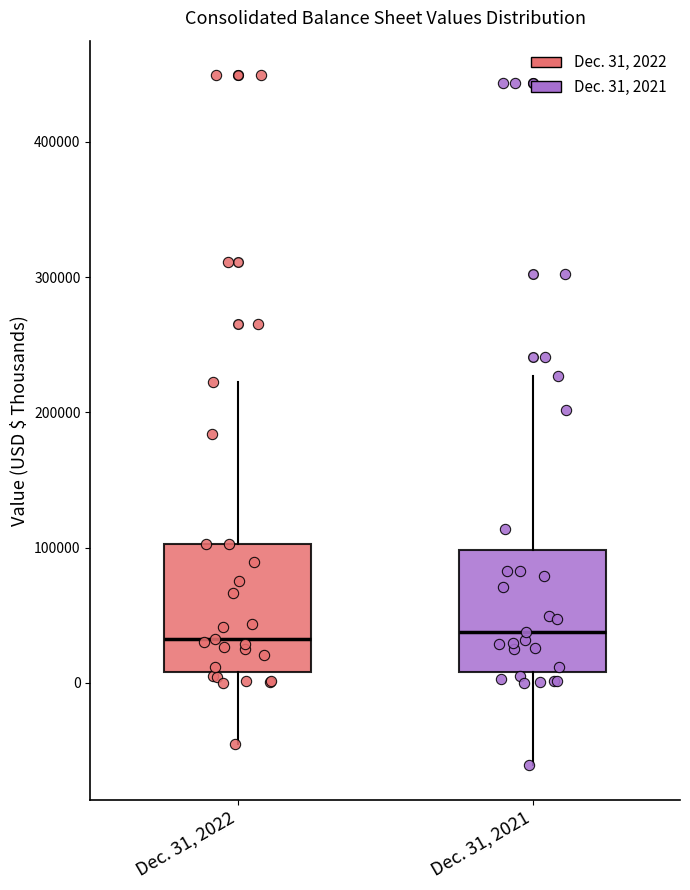

Where is the lower edge of the box for Dec. 31, 2021 on the y-axis? The values are not printed on the chart, so give them approximately, as read against the axis.

10000